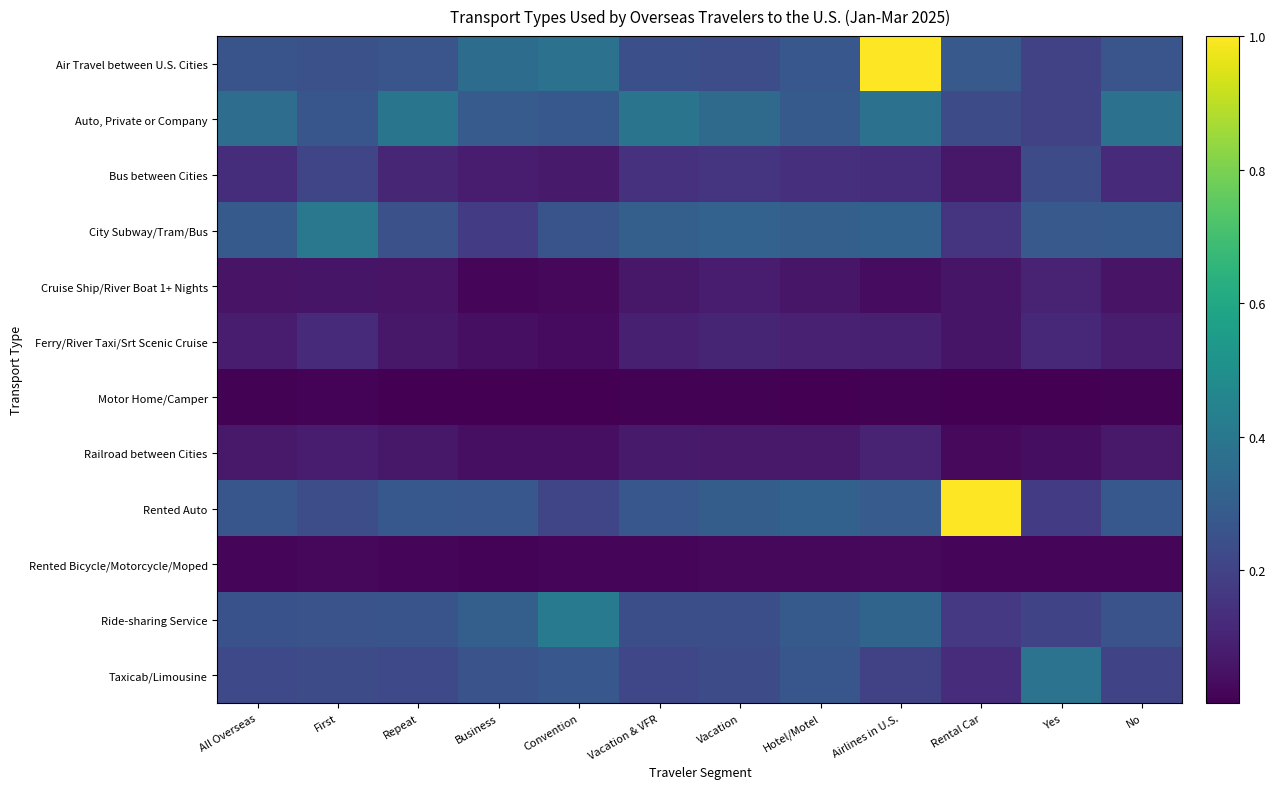

Reading left to right, list all the values displayed in this chart.

Air Travel between U.S. Cities: All Overseas=0.3	First=0.2	Repeat=0.3	Business=0.4	Convention=0.4	Vacation & VFR=0.2	Vacation=0.2	Hotel/Motel=0.3	Airlines in U.S.=1.0	Rental Car=0.3	Yes=0.2	No=0.3
Auto, Private or Company: All Overseas=0.4	First=0.3	Repeat=0.4	Business=0.3	Convention=0.3	Vacation & VFR=0.4	Vacation=0.3	Hotel/Motel=0.3	Airlines in U.S.=0.4	Rental Car=0.2	Yes=0.2	No=0.4
Bus between Cities: All Overseas=0.1	First=0.2	Repeat=0.1	Business=0.1	Convention=0.1	Vacation & VFR=0.1	Vacation=0.1	Hotel/Motel=0.1	Airlines in U.S.=0.1	Rental Car=0.1	Yes=0.2	No=0.1
City Subway/Tram/Bus: All Overseas=0.3	First=0.4	Repeat=0.2	Business=0.2	Convention=0.3	Vacation & VFR=0.3	Vacation=0.3	Hotel/Motel=0.3	Airlines in U.S.=0.3	Rental Car=0.1	Yes=0.3	No=0.3
Cruise Ship/River Boat 1+ Nights: All Overseas=0.1	First=0.1	Repeat=0.1	Business=0.0	Convention=0.0	Vacation & VFR=0.1	Vacation=0.1	Hotel/Motel=0.1	Airlines in U.S.=0.0	Rental Car=0.1	Yes=0.1	No=0.1
Ferry/River Taxi/Srt Scenic Cruise: All Overseas=0.1	First=0.1	Repeat=0.1	Business=0.0	Convention=0.0	Vacation & VFR=0.1	Vacation=0.1	Hotel/Motel=0.1	Airlines in U.S.=0.1	Rental Car=0.1	Yes=0.1	No=0.1
Motor Home/Camper: All Overseas=0.0	First=0.0	Repeat=0.0	Business=0.0	Convention=0.0	Vacation & VFR=0.0	Vacation=0.0	Hotel/Motel=0.0	Airlines in U.S.=0.0	Rental Car=0.0	Yes=0.0	No=0.0
Railroad between Cities: All Overseas=0.1	First=0.1	Repeat=0.1	Business=0.0	Convention=0.0	Vacation & VFR=0.1	Vacation=0.1	Hotel/Motel=0.1	Airlines in U.S.=0.1	Rental Car=0.0	Yes=0.0	No=0.1
Rented Auto: All Overseas=0.3	First=0.2	Repeat=0.3	Business=0.3	Convention=0.2	Vacation & VFR=0.3	Vacation=0.3	Hotel/Motel=0.3	Airlines in U.S.=0.3	Rental Car=1.0	Yes=0.2	No=0.3
Rented Bicycle/Motorcycle/Moped: All Overseas=0.0	First=0.0	Repeat=0.0	Business=0.0	Convention=0.0	Vacation & VFR=0.0	Vacation=0.0	Hotel/Motel=0.0	Airlines in U.S.=0.0	Rental Car=0.0	Yes=0.0	No=0.0
Ride-sharing Service: All Overseas=0.3	First=0.3	Repeat=0.3	Business=0.3	Convention=0.4	Vacation & VFR=0.2	Vacation=0.2	Hotel/Motel=0.3	Airlines in U.S.=0.3	Rental Car=0.2	Yes=0.2	No=0.3
Taxicab/Limousine: All Overseas=0.2	First=0.2	Repeat=0.2	Business=0.3	Convention=0.3	Vacation & VFR=0.2	Vacation=0.2	Hotel/Motel=0.3	Airlines in U.S.=0.2	Rental Car=0.1	Yes=0.4	No=0.2